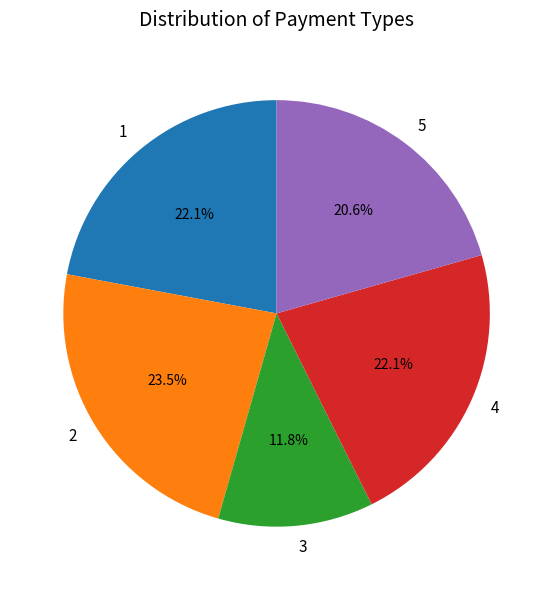

What is the smallest slice in the pie chart?

3